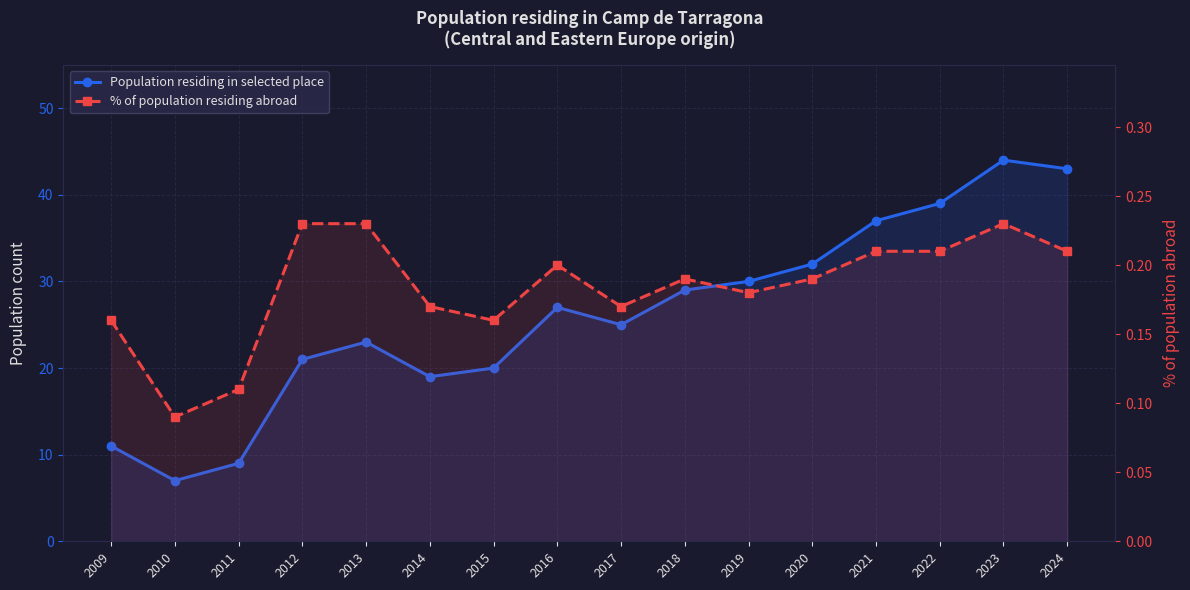

Rank the categories by % of population residing abroad value from highest to lowest.

2012, 2013, 2023, 2021, 2022, 2024, 2016, 2018, 2020, 2019, 2014, 2017, 2009, 2015, 2011, 2010